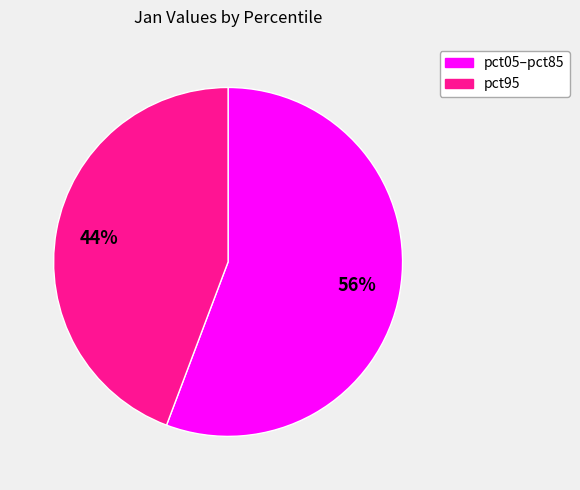

Is it true that pct95 is 31% of the pie?

False